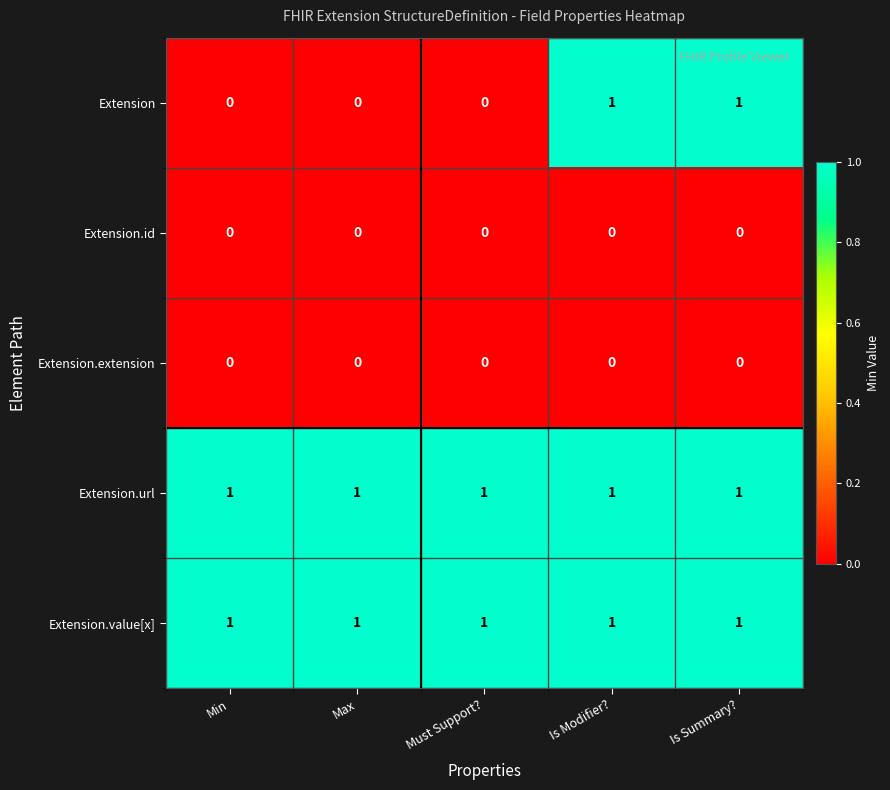

The Extension.value[x] series shows 2 at Max. True or false?

False